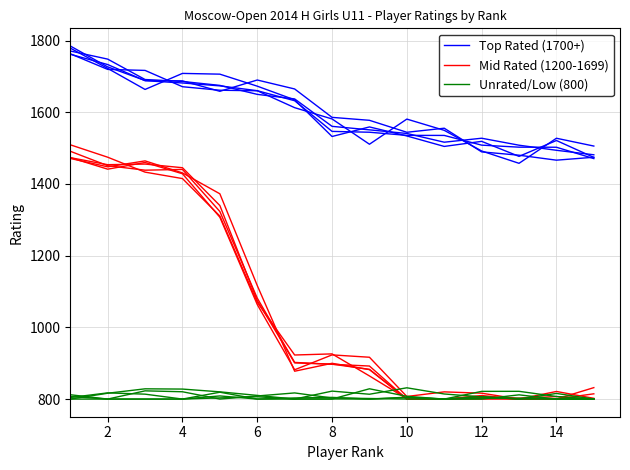

What is the maximum value for Mid Rated (1200-1699)?

1491.1